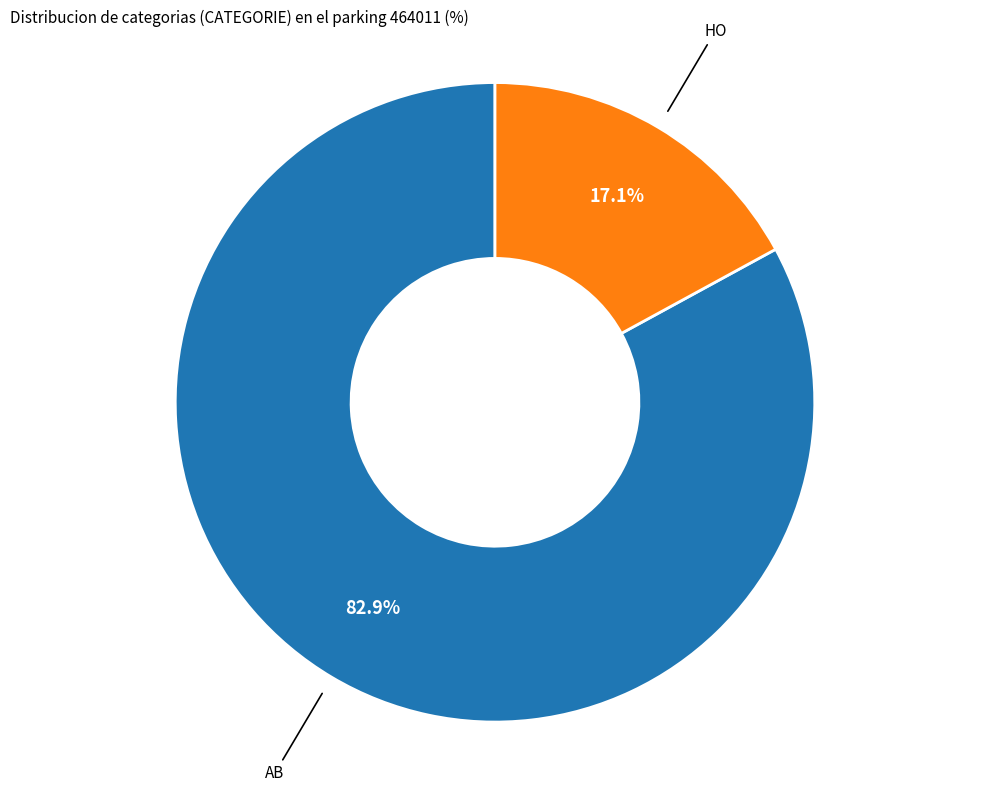

Count the number of slices in the pie.

2